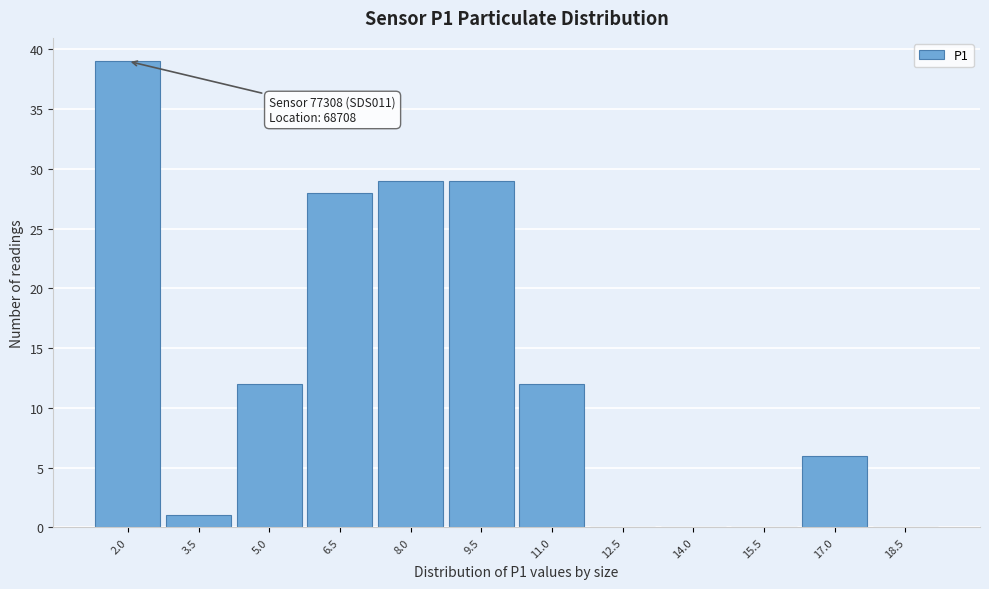

Reading right to left, list all the values displayed in this chart.

18.5=0	17.0=6	15.5=0	14.0=0	12.5=0	11.0=12	9.5=29	8.0=29	6.5=28	5.0=12	3.5=1	2.0=39